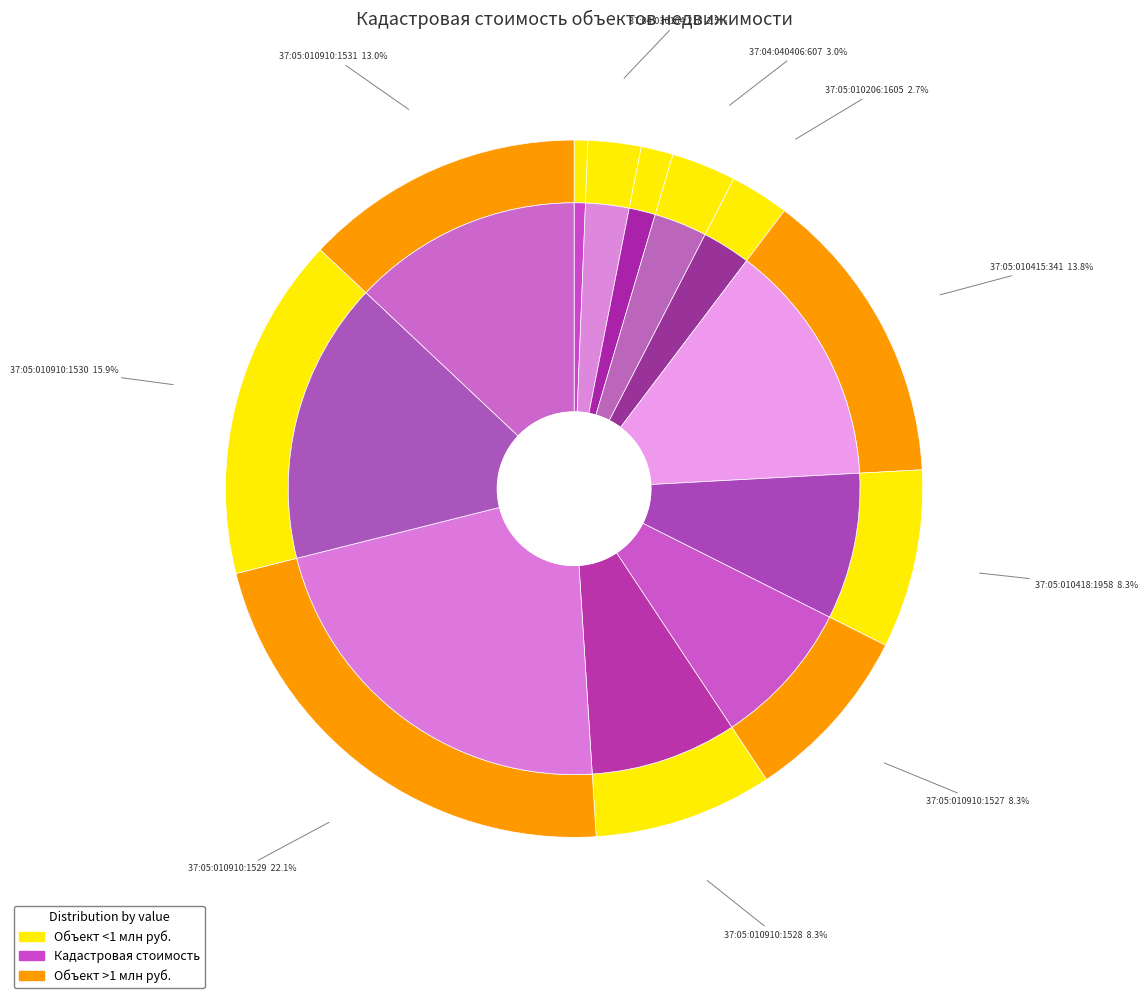

How many segments does this pie chart have?

12